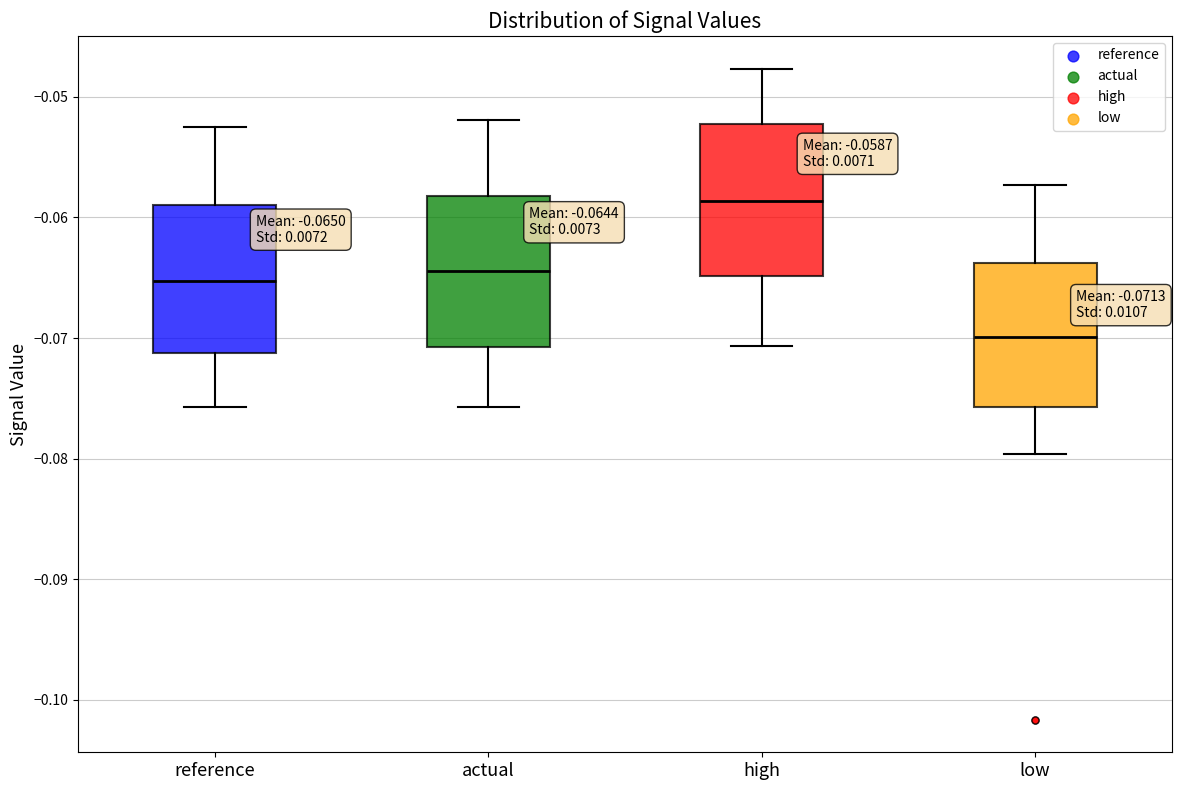

Which box has the highest median line?

high